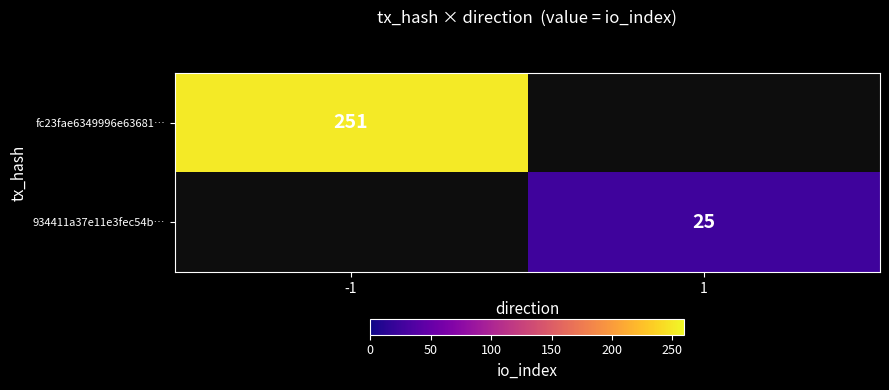

True or false: 934411a37e11e3fec54b… has a value of 44 at 1.

False